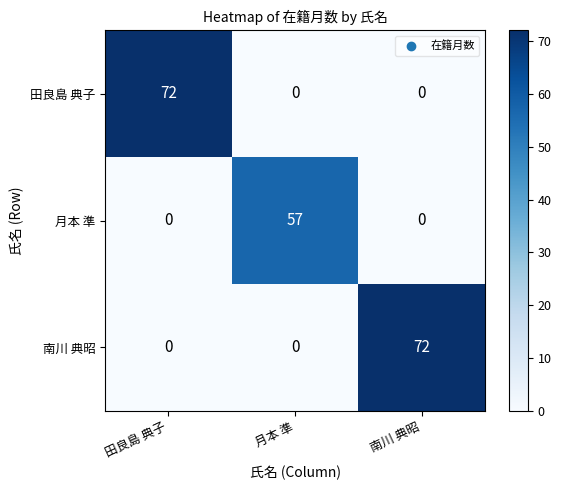

What is the difference between the highest and lowest values at 田良島 典子?

72